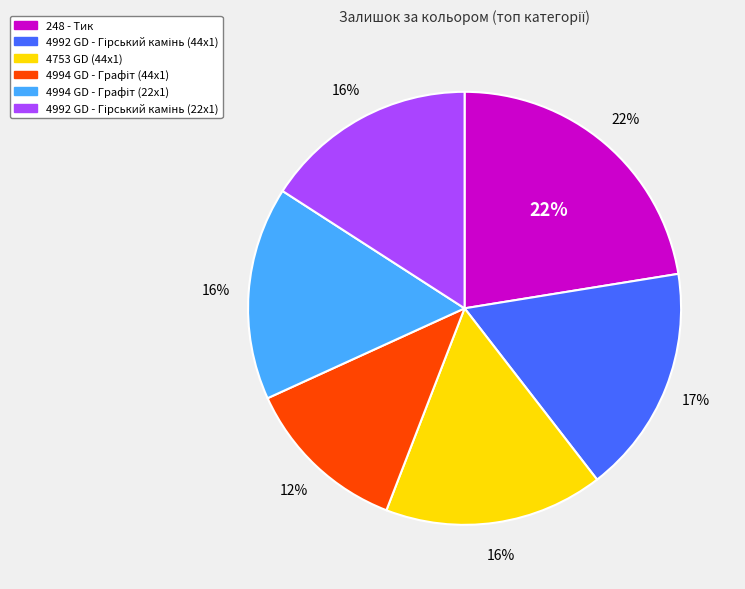

What is the smallest slice in the pie chart?

4994 GD - Графіт (44x1)